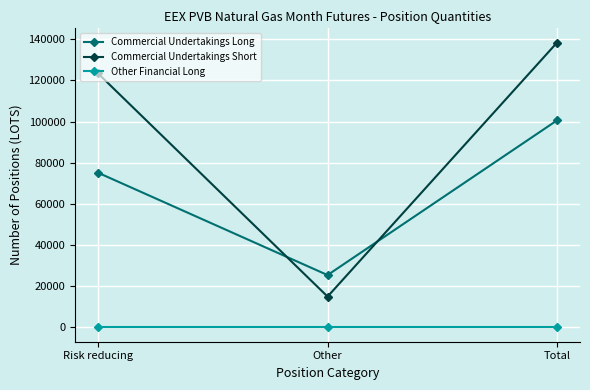

What is the difference between the highest and lowest values at Other?

25440